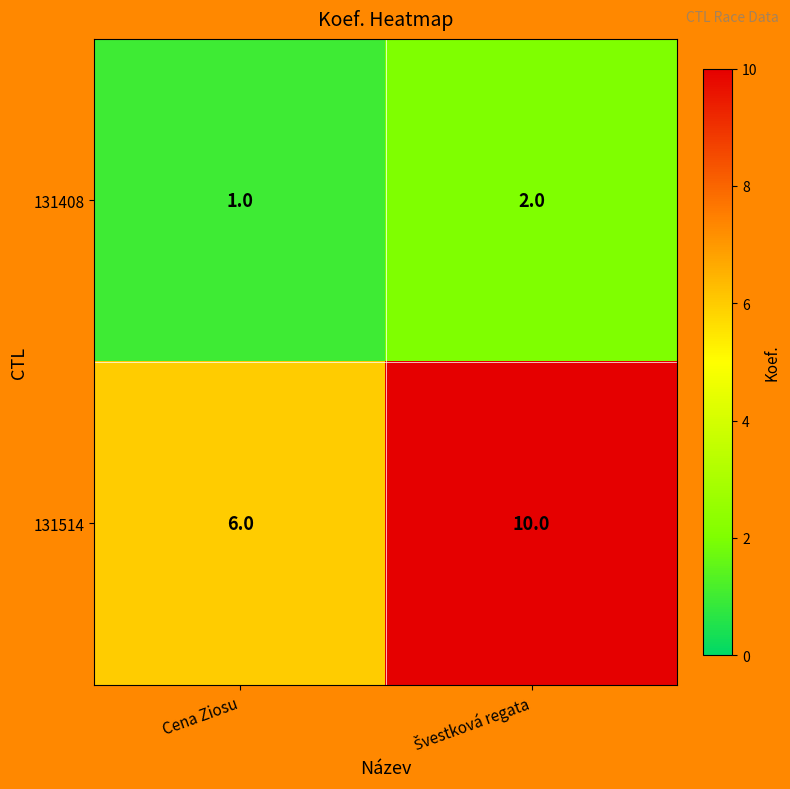

Which series has the widest spread of values?

131514